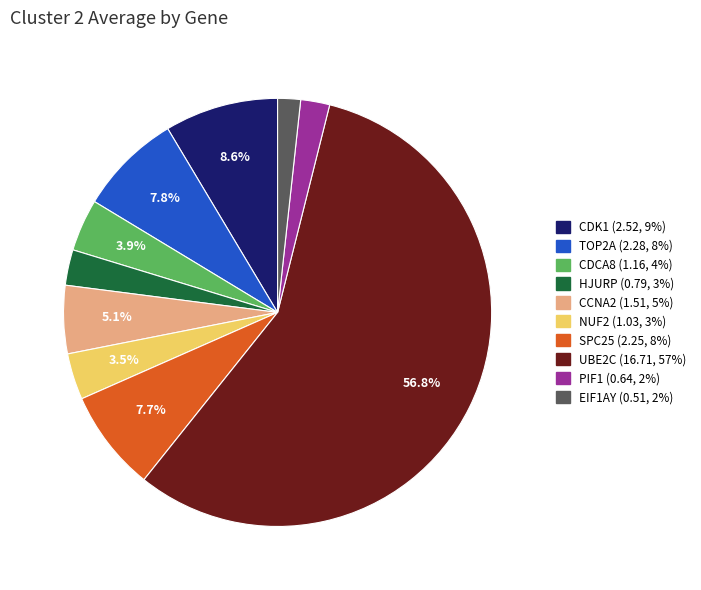

To the nearest percent, what percentage of the pie is HJURP?

3%